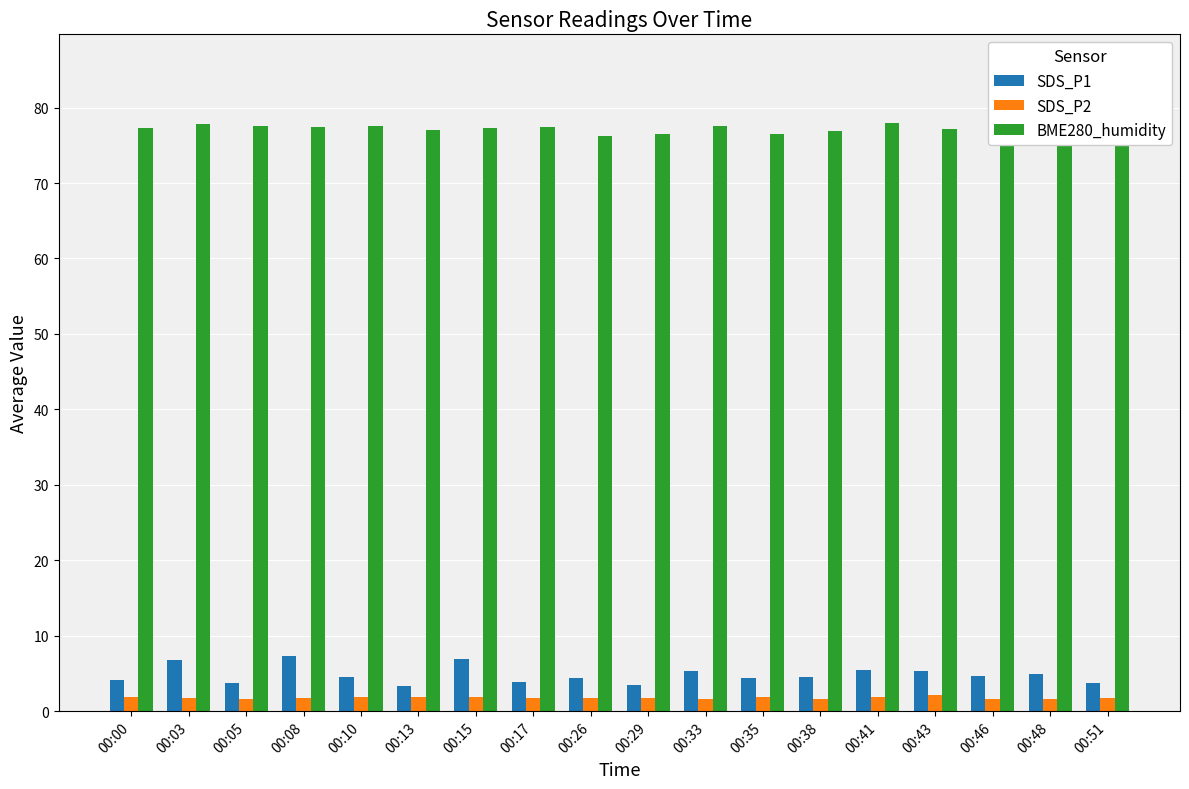

Rank the series by their maximum value, from highest to lowest.

BME280_humidity, SDS_P1, SDS_P2